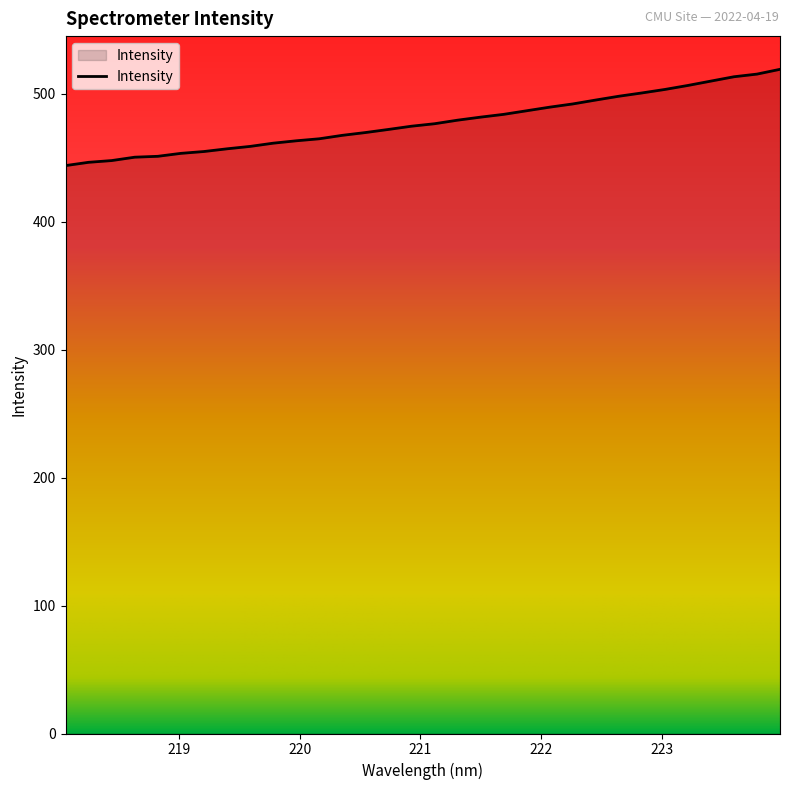

What is the smallest value displayed?

443.7